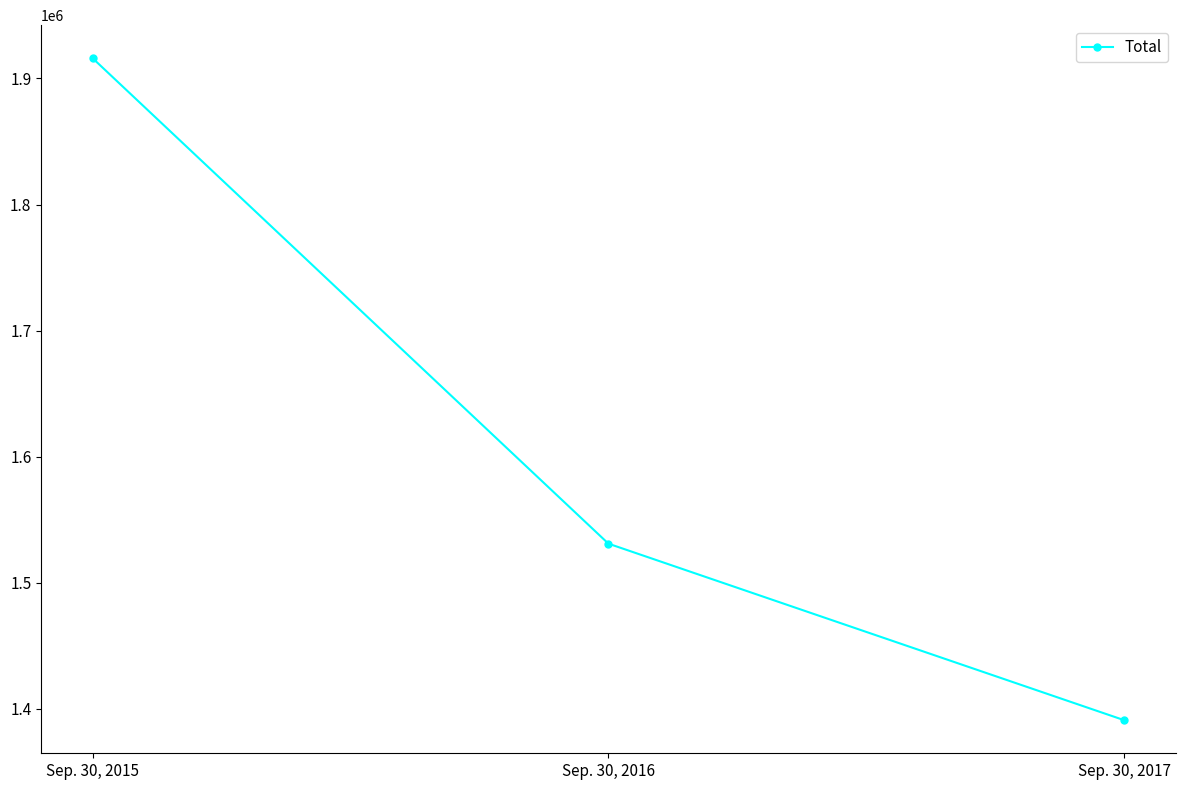

Where does the data first go above 1531000?

Sep. 30, 2015